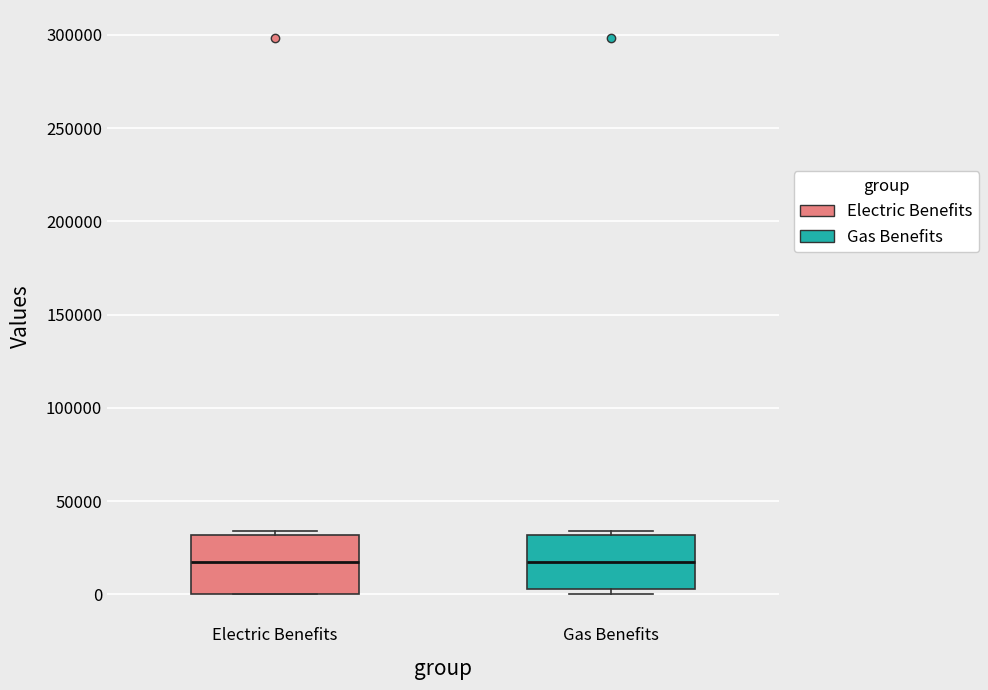

Where is the upper edge of the box for Gas Benefits on the y-axis? The values are not printed on the chart, so give them approximately, as read against the axis.

30000